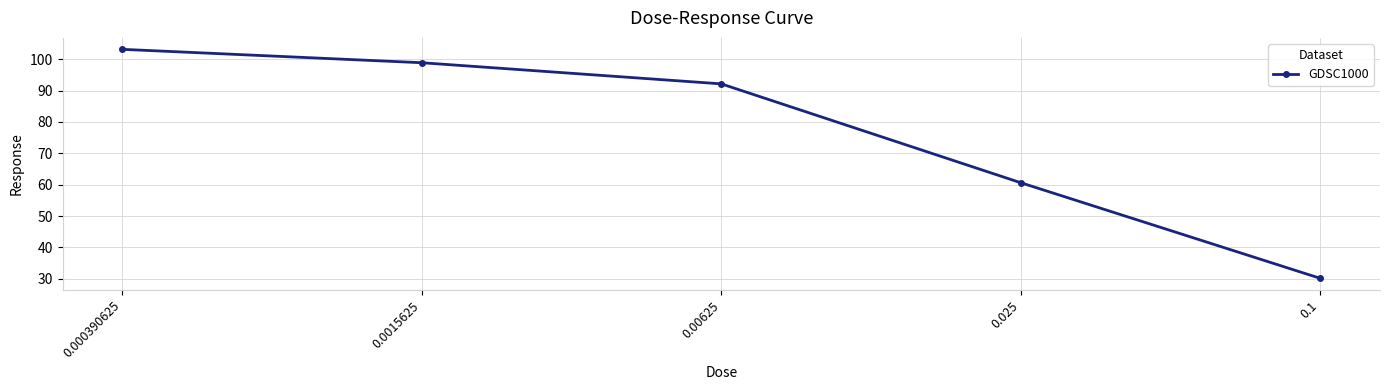

How many lines are shown in the chart?

1